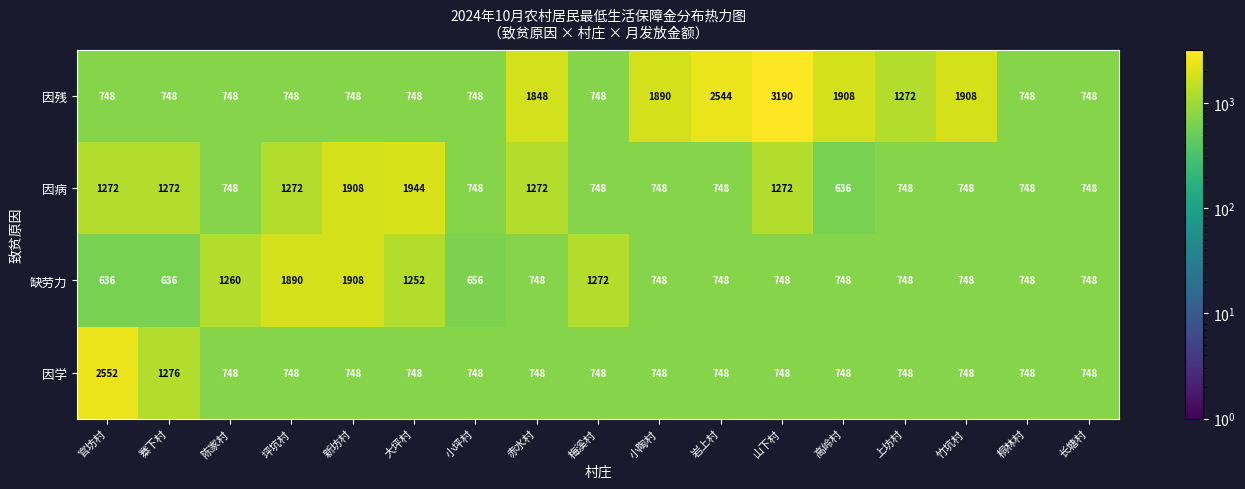

Rank the series by their maximum value, from highest to lowest.

因残, 因学, 因病, 缺劳力